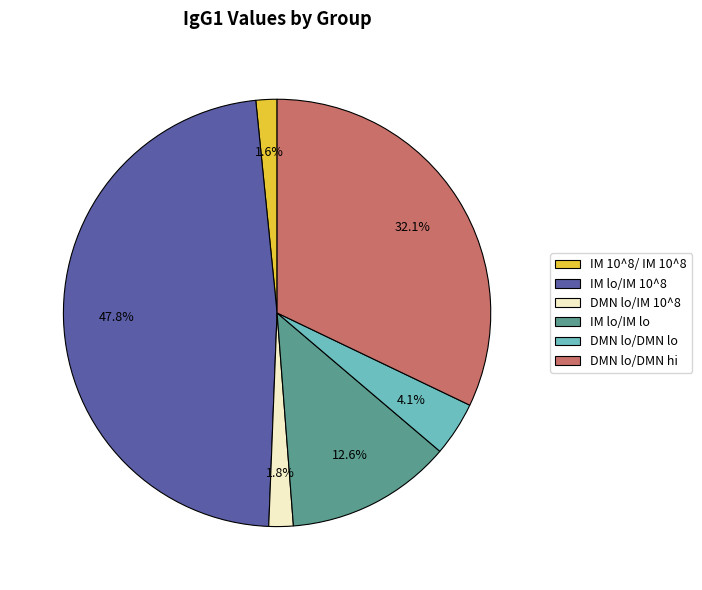

Is it true that IM lo/IM lo is 13% of the pie?

True